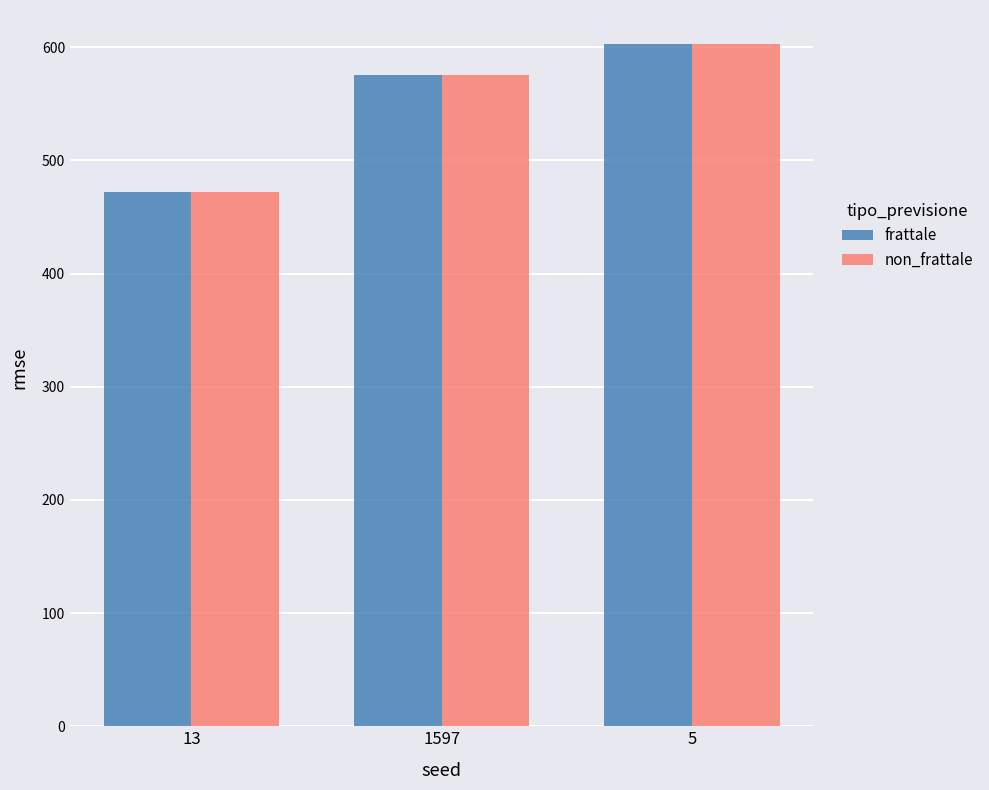

Reading left to right, extract all data points from this chart.

frattale: 472.1	575.8	602.7
non_frattale: 472.1	575.8	602.7